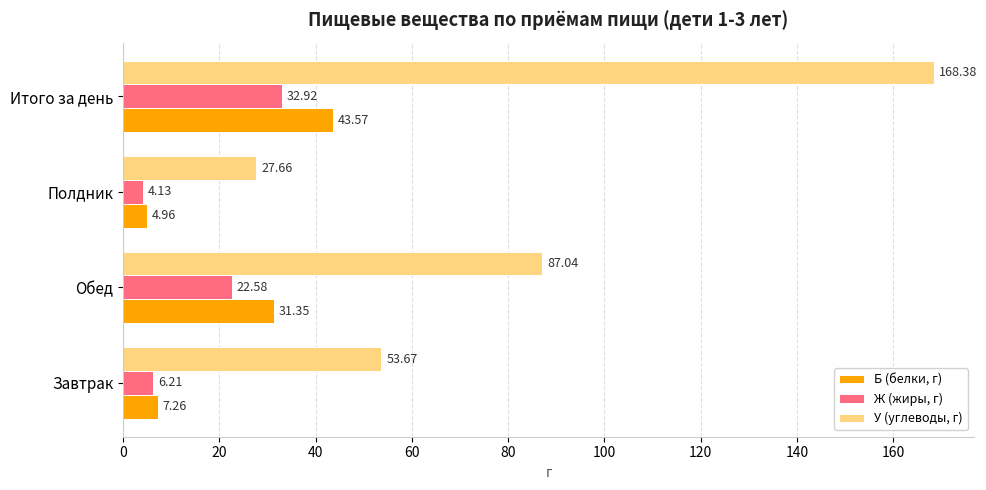

What are all the series names shown in the legend?

Б (белки, г), Ж (жиры, г), У (углеводы, г)